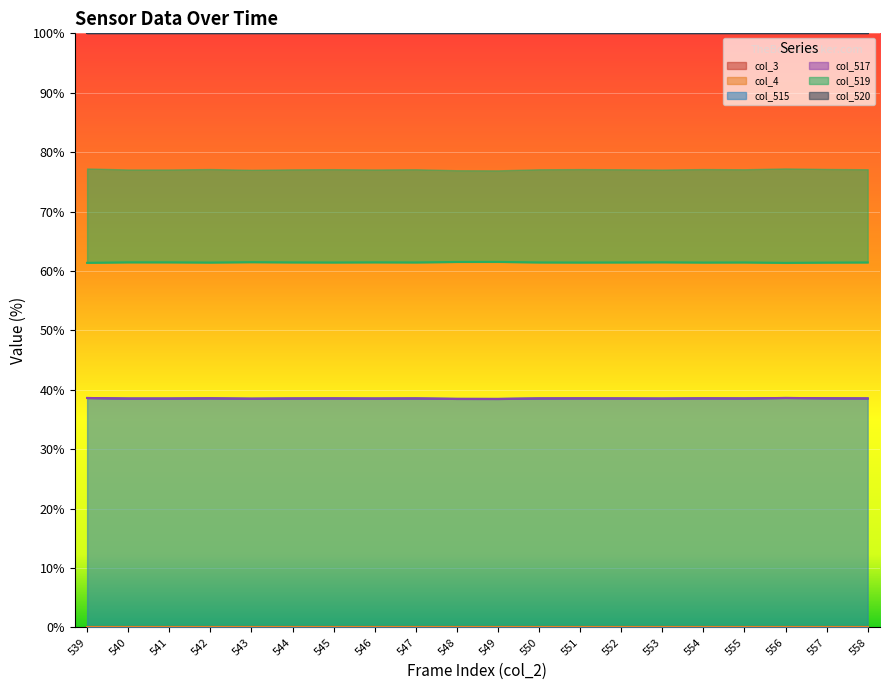

True or false: col_515 has a value of 24.4 at 557.

False